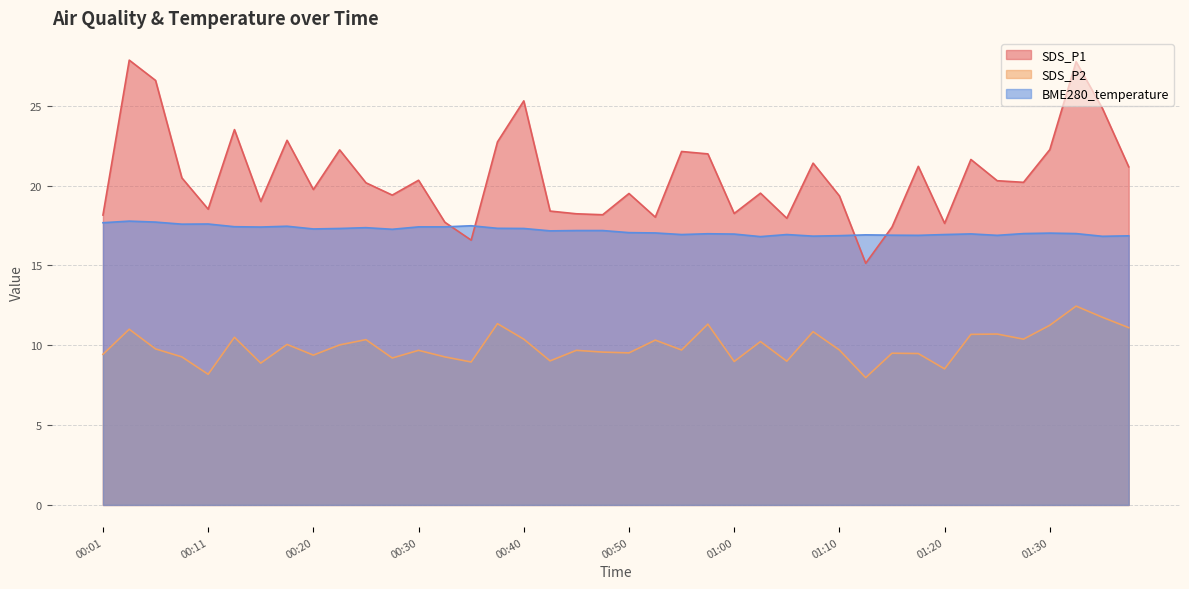

What is the label of the 13th point from the right?

01:07